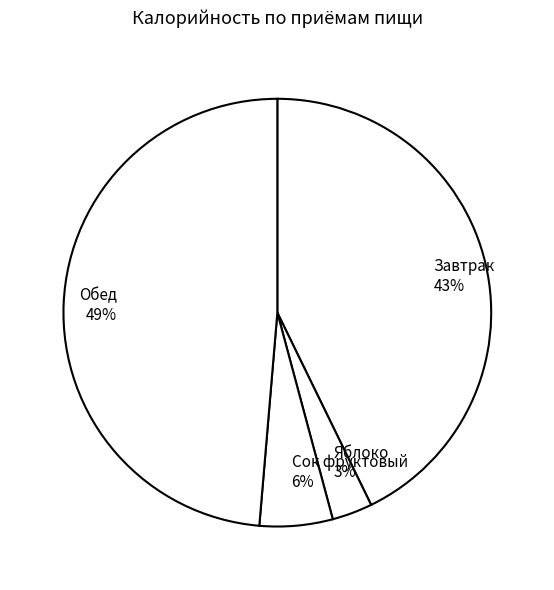

The Яблоко slice represents 3% of the pie. True or false?

True